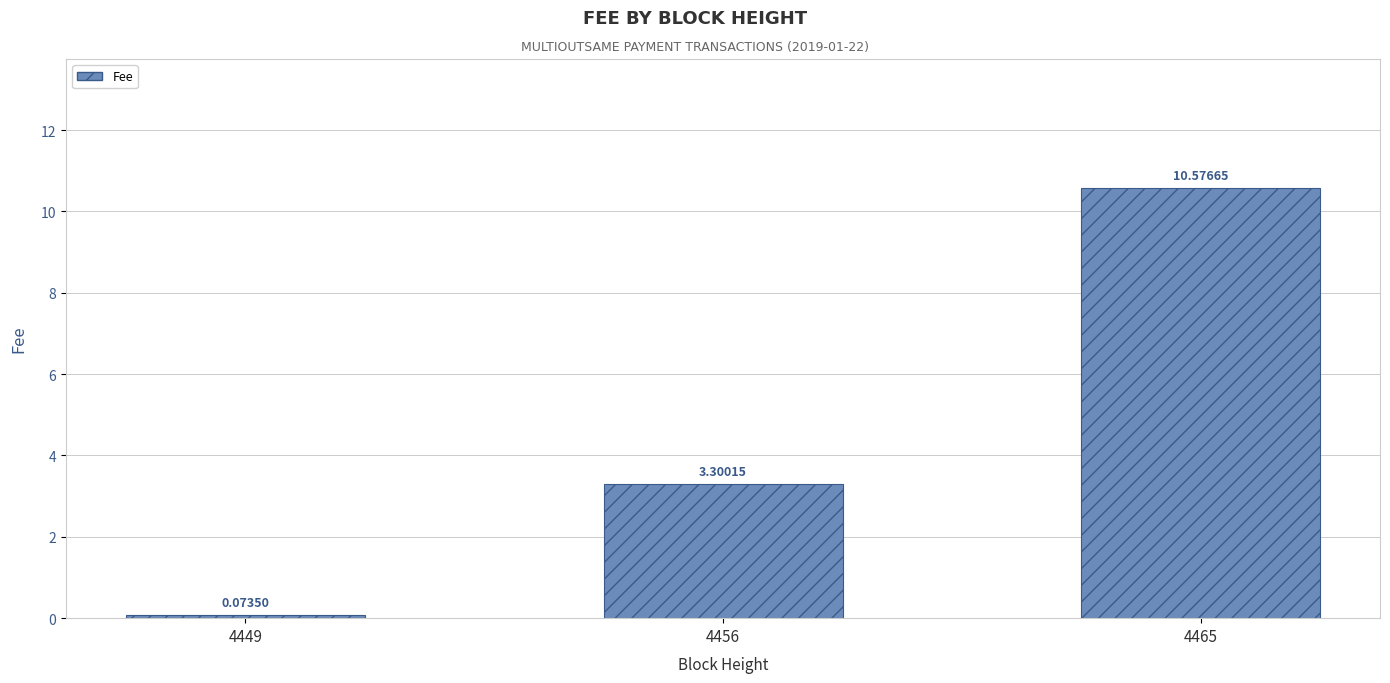

What is the difference between the values at 4465 and 4449?

10.5